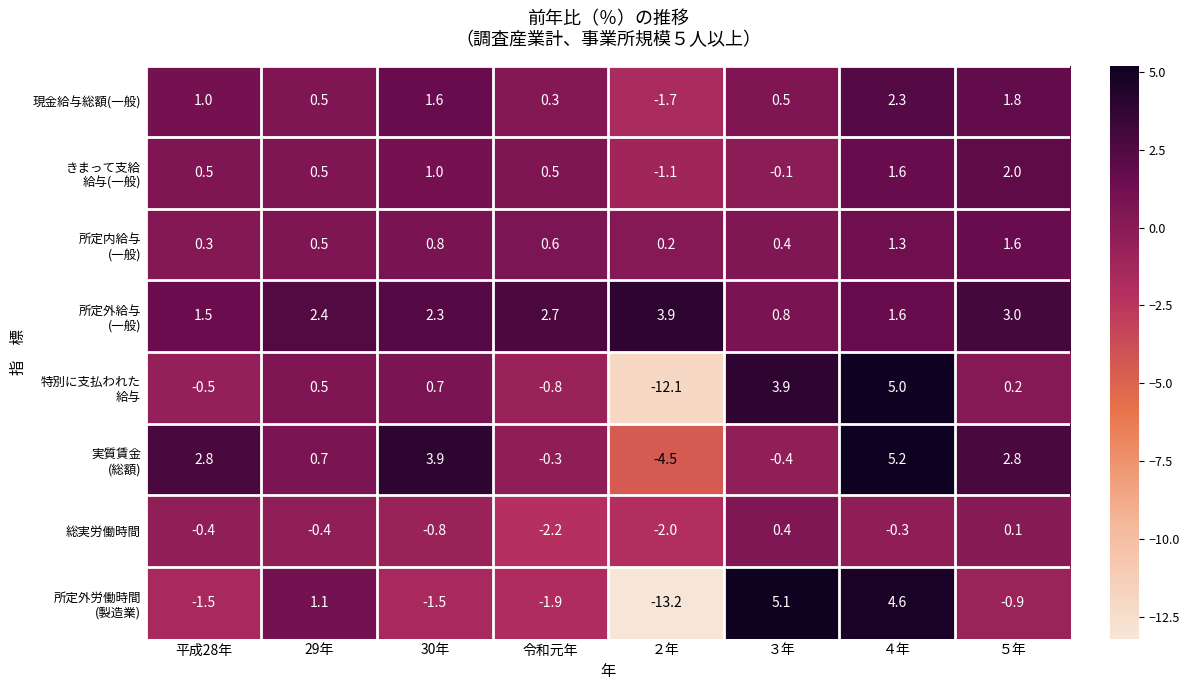

The value of 現金給与総額(一般) at ５年 is 0.8. True or false?

False